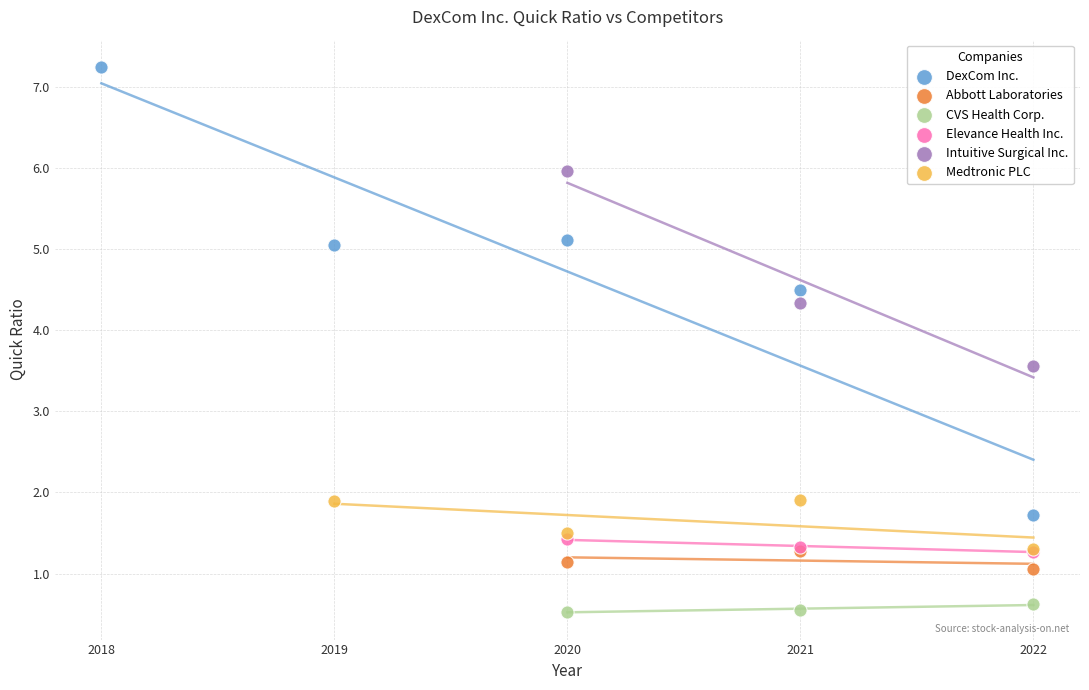

What are all the series names shown in the legend?

DexCom Inc., Abbott Laboratories, CVS Health Corp., Elevance Health Inc., Intuitive Surgical Inc., Medtronic PLC